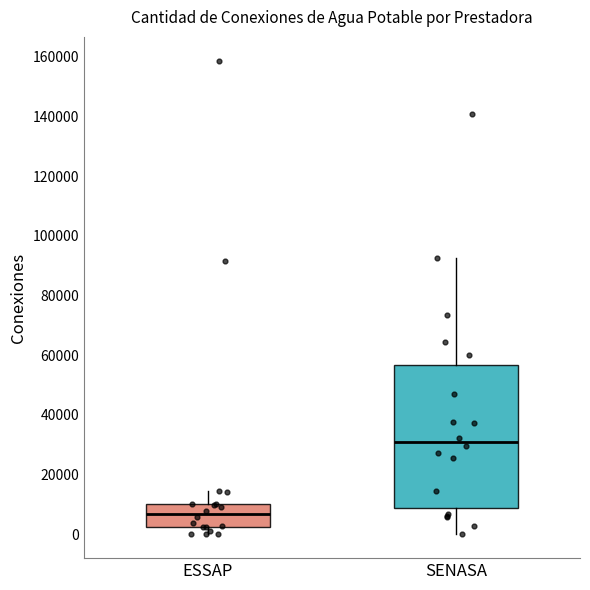

Which box has the lowest median line?

ESSAP